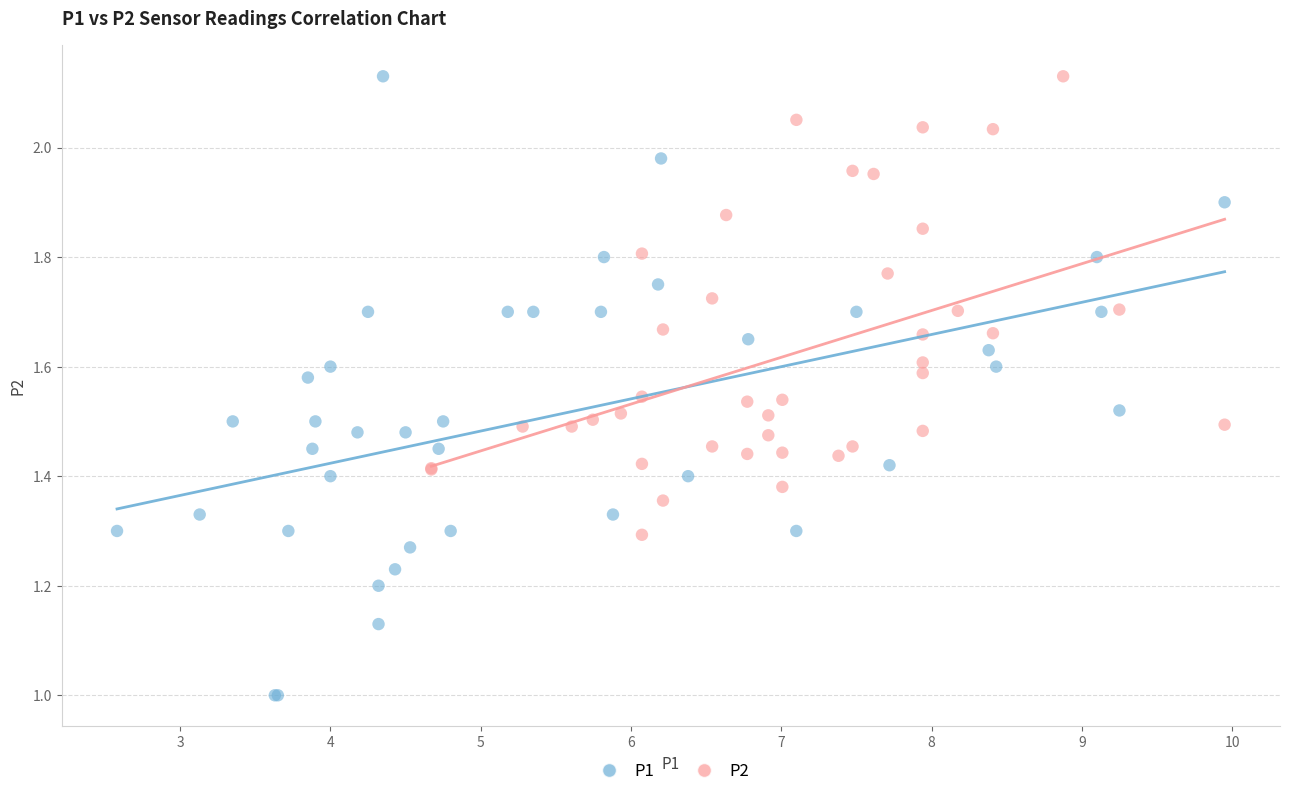

Which series has the largest Y range (max minus min)?

P1